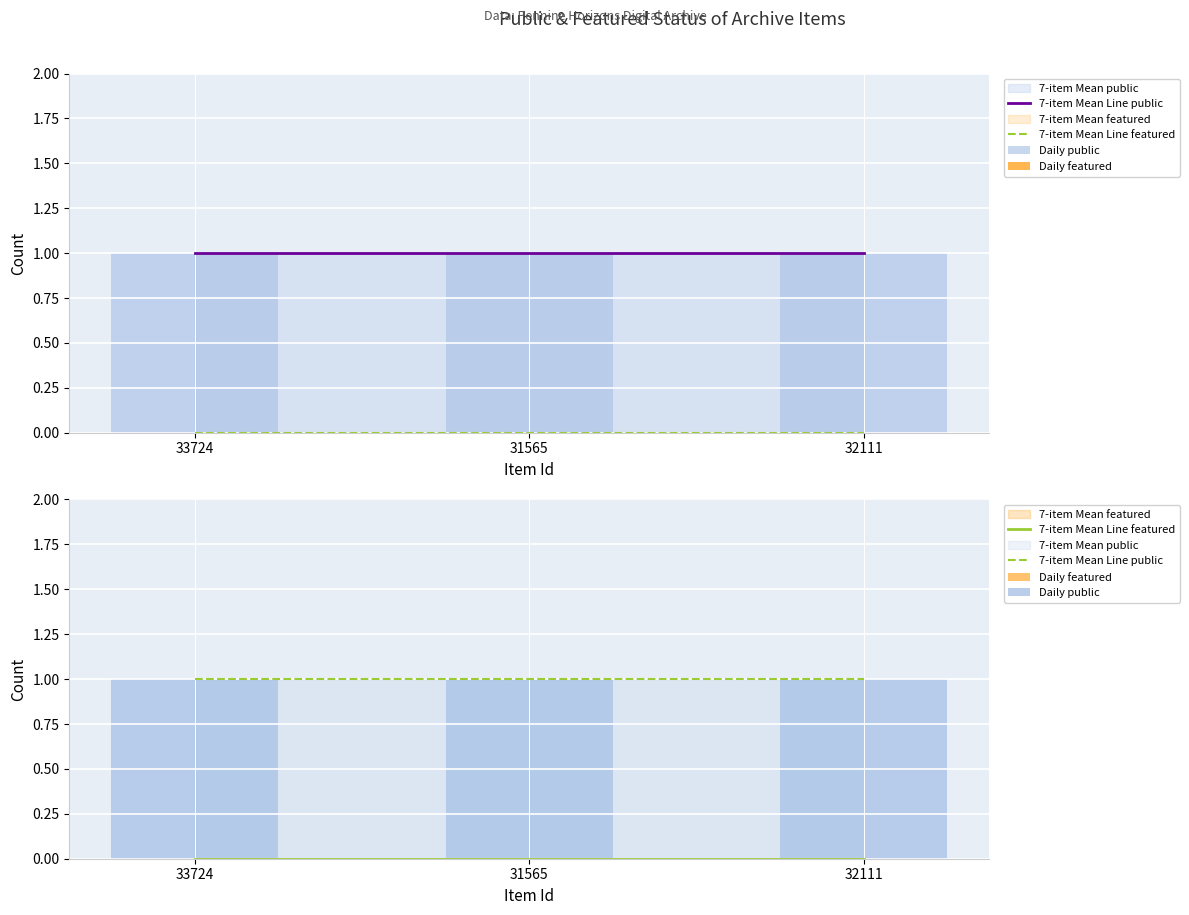

Which has a higher value, 33724 or 31565?

33724